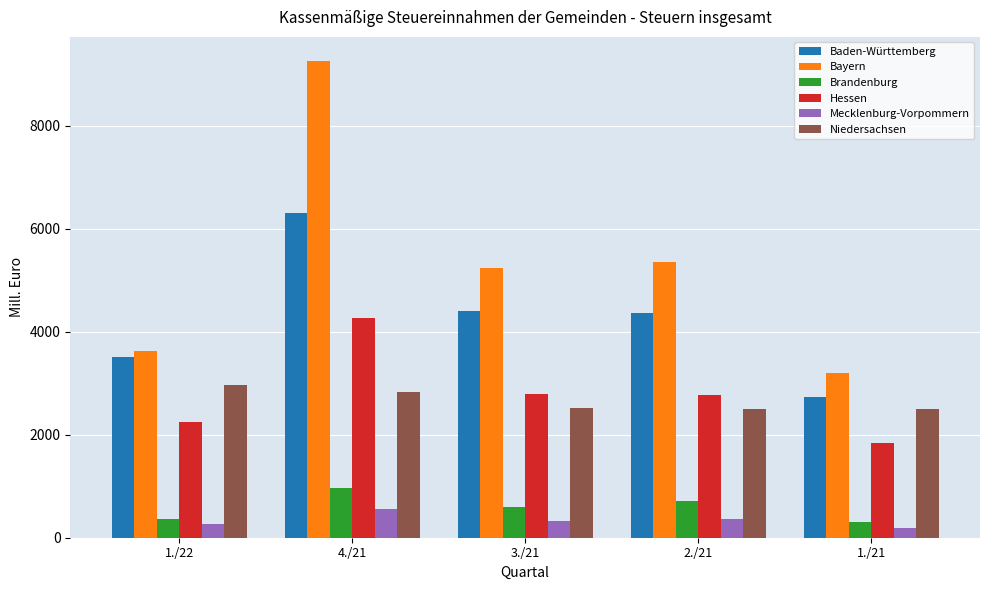

What is the sum of all Hessen values?

13918.3